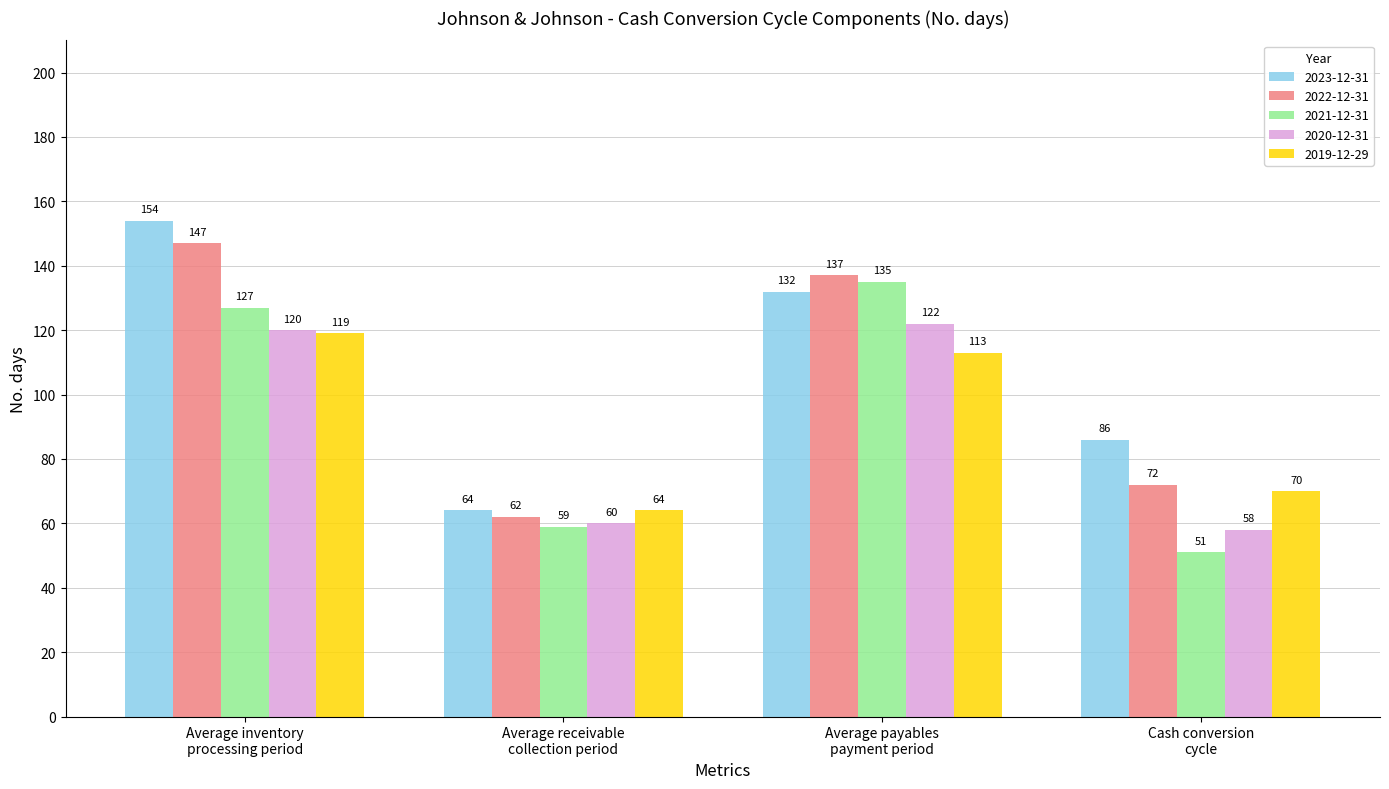

Reading left to right, what are all the values shown in this chart?

2023-12-31: 154	64	132	86
2022-12-31: 147	62	137	72
2021-12-31: 127	59	135	51
2020-12-31: 120	60	122	58
2019-12-29: 119	64	113	70